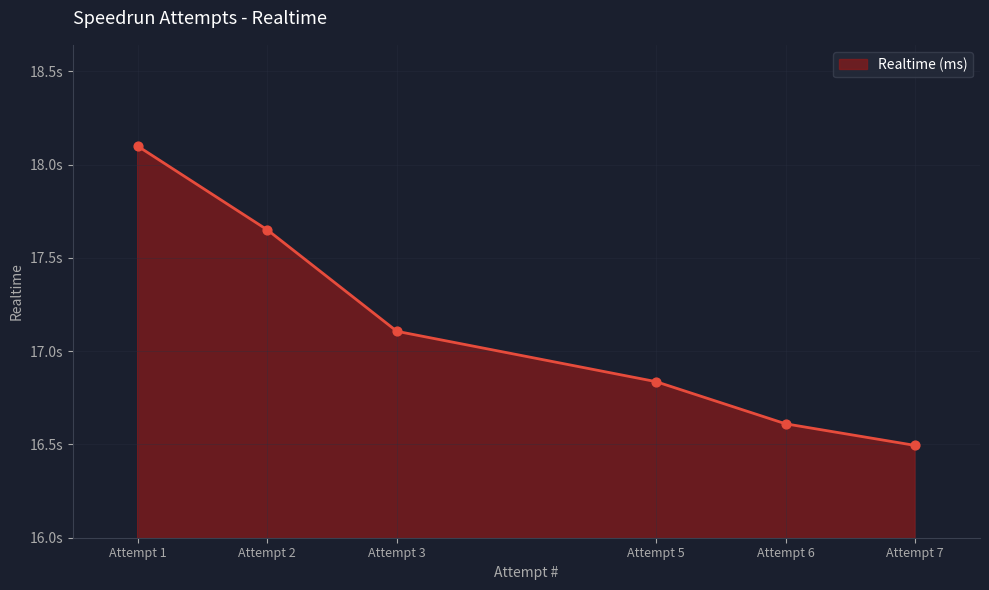

Approximately how many times larger is the value at Attempt 3 compared to Attempt 1?

0.9